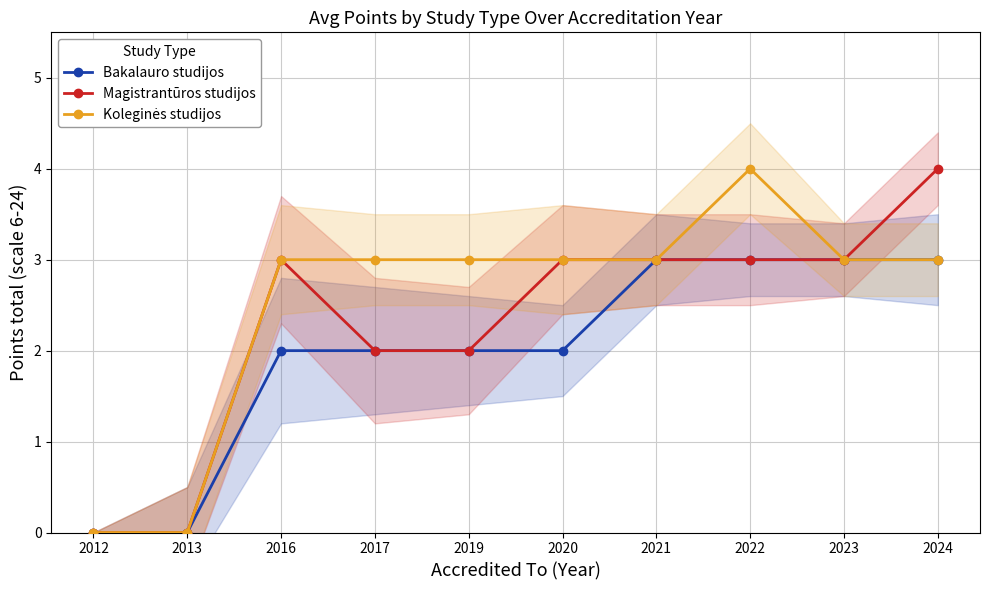

What is the sum of all Magistrantūros studijos values?

23